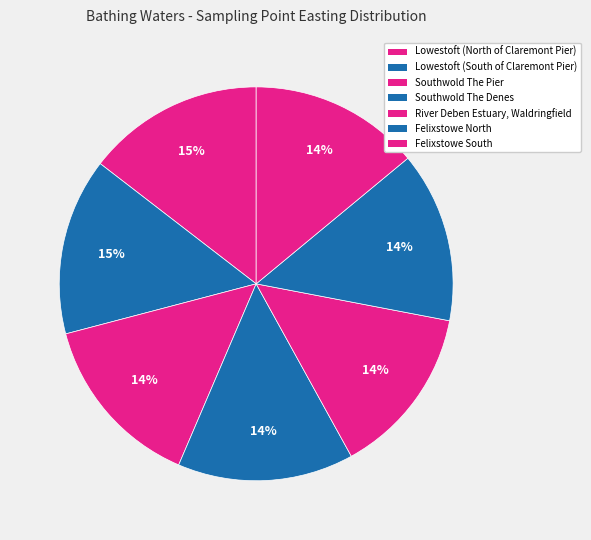

What is the ratio of the value at Lowestoft (North of Claremont Pier) to the value at Southwold The Denes?

1.0